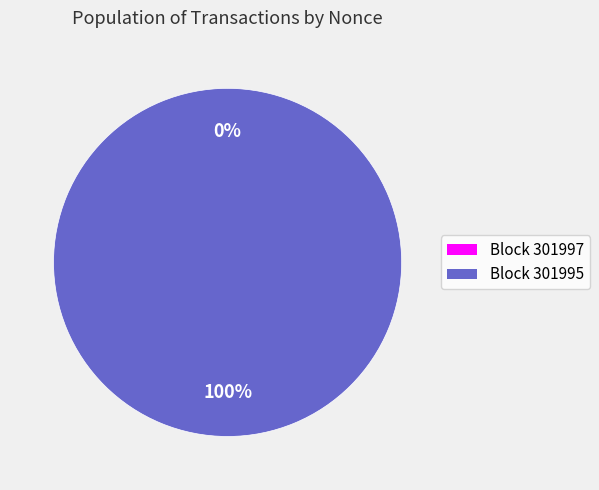

How many slices are in this pie chart?

2